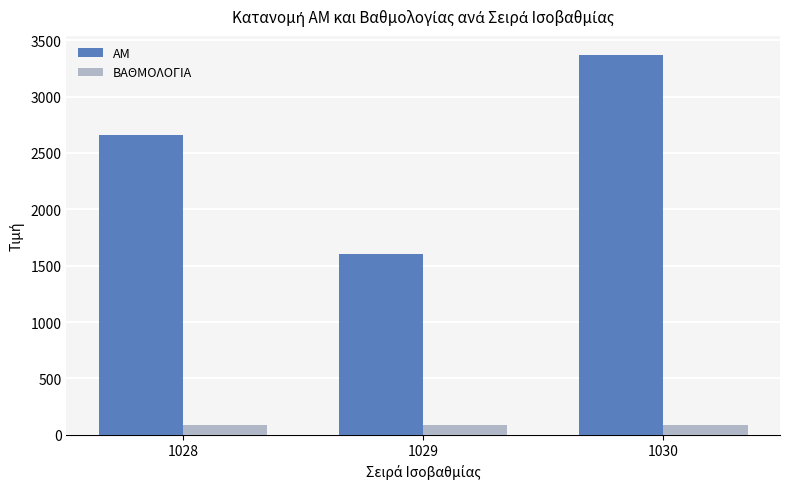

What value does the ΒΑΘΜΟΛΟΓΙΑ series have at 1029?

82